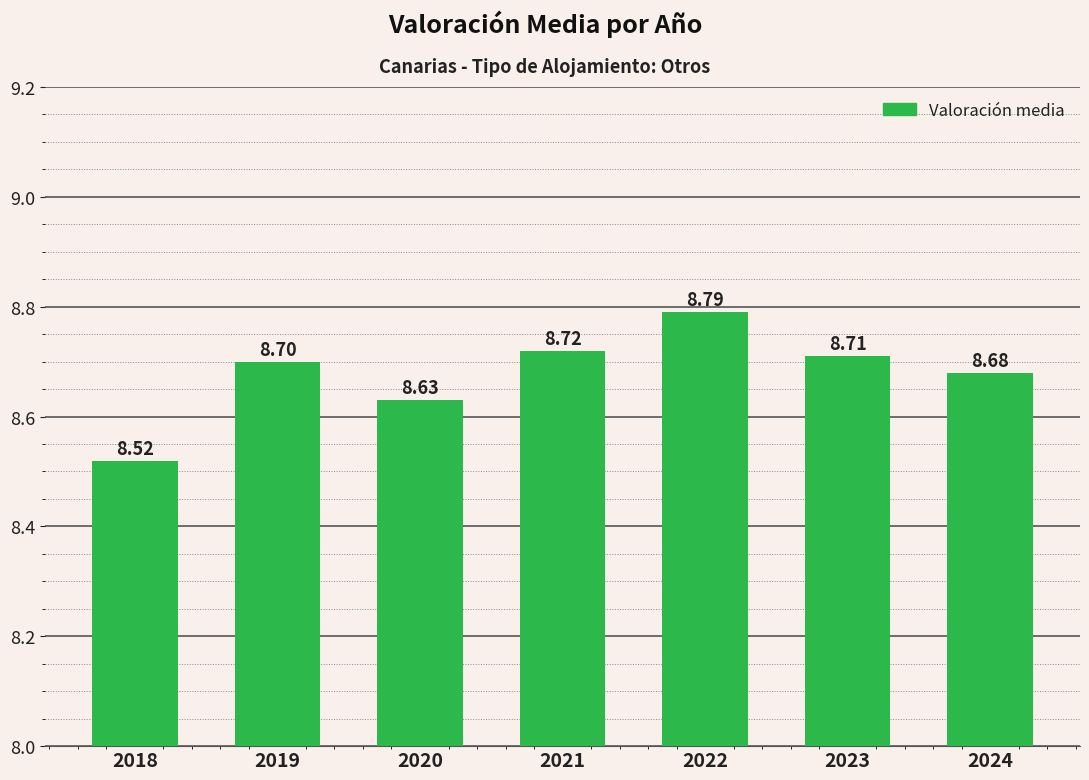

What is the value of the 2nd bar from the left?

8.7